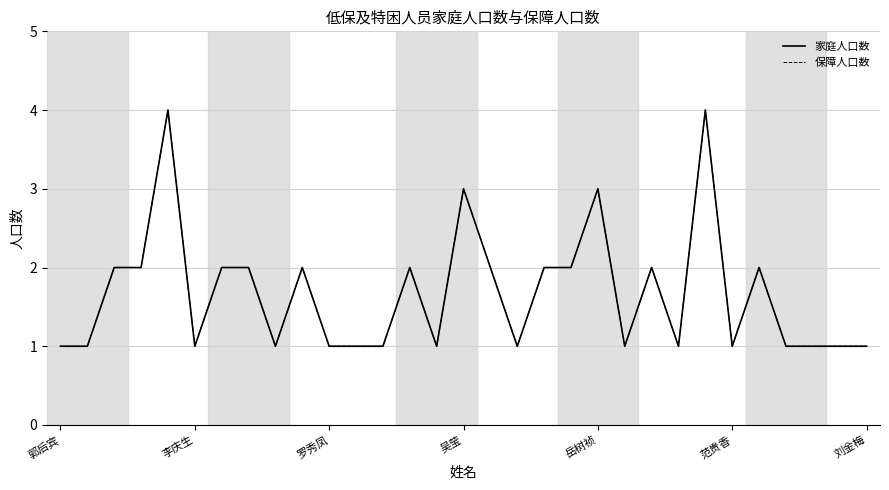

Is this an area chart (filled region under the line)?

No